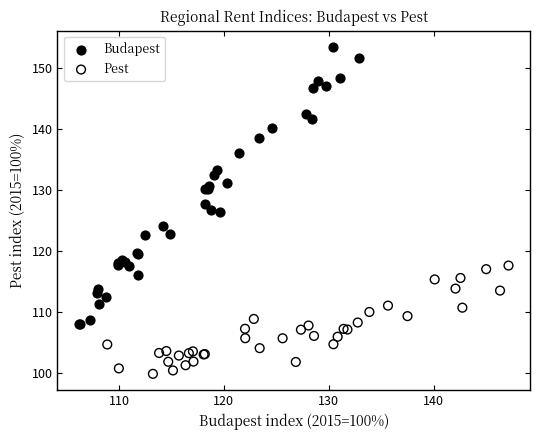

Which series contains the lowest Y value?

Pest